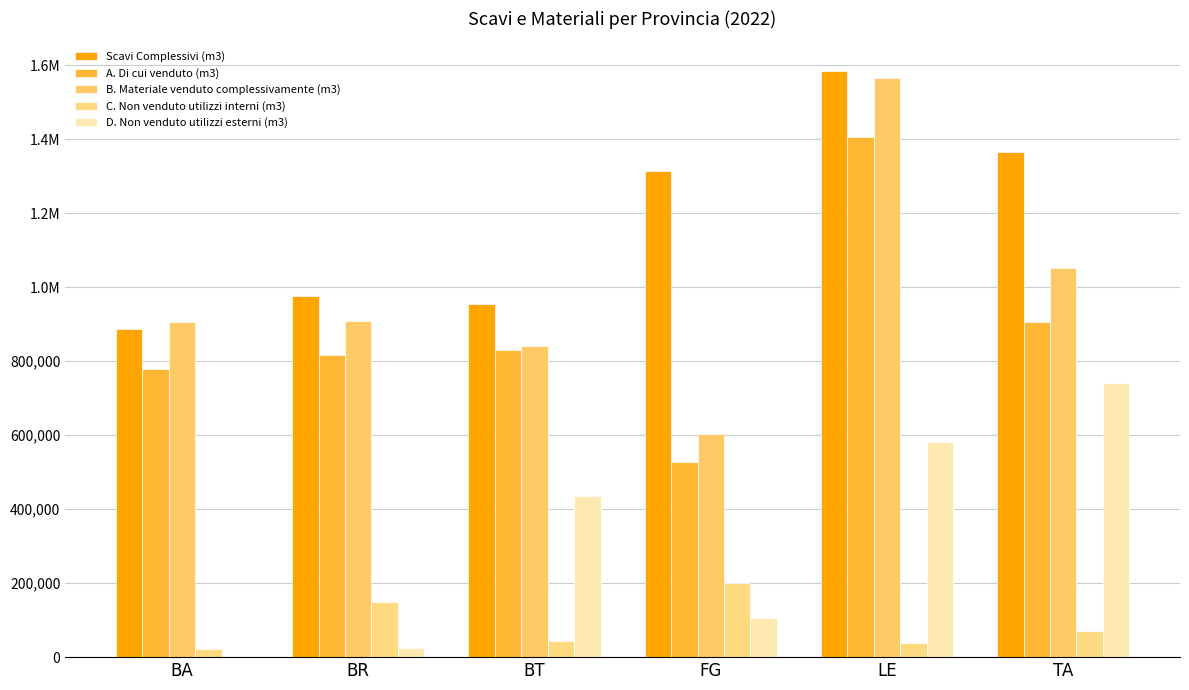

What is the difference between the highest and lowest values at TA?

1296188.2